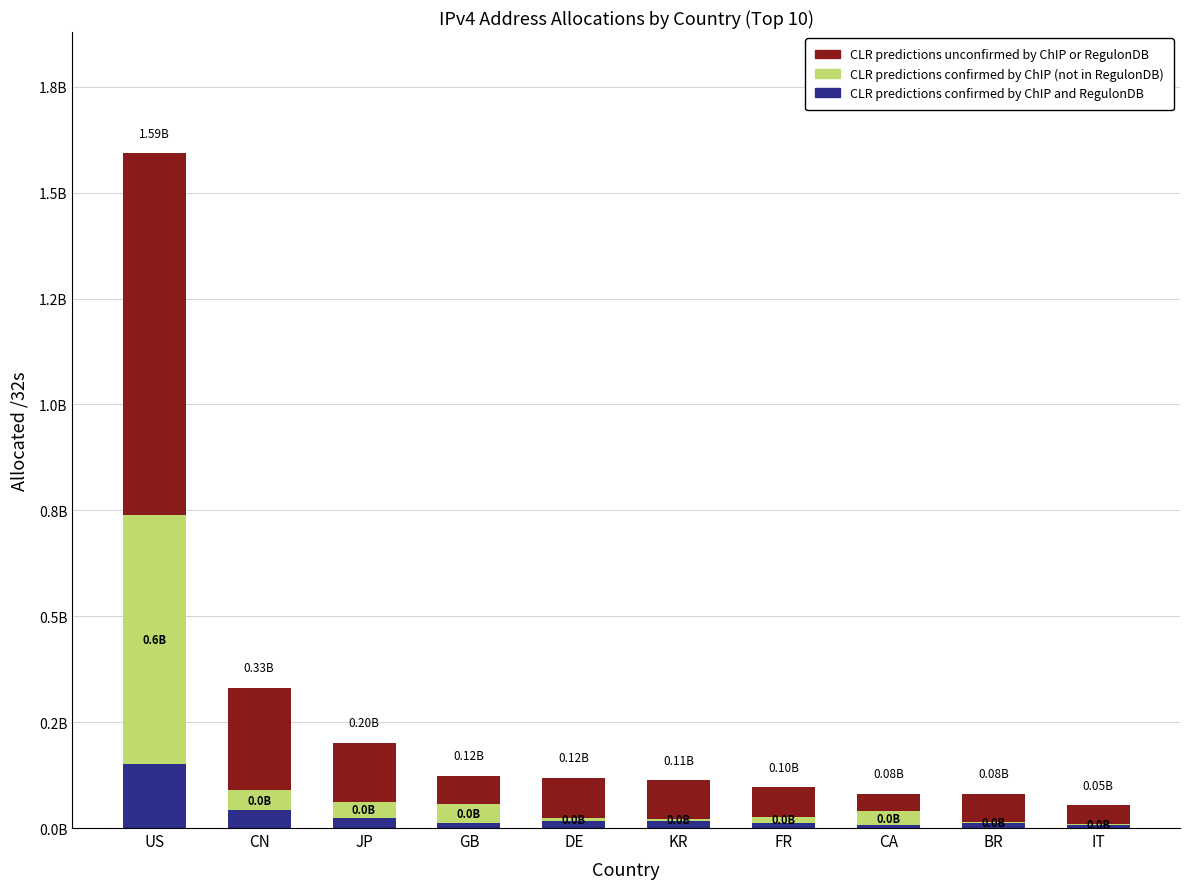

What is the total value across all series at KR?

112292608.0